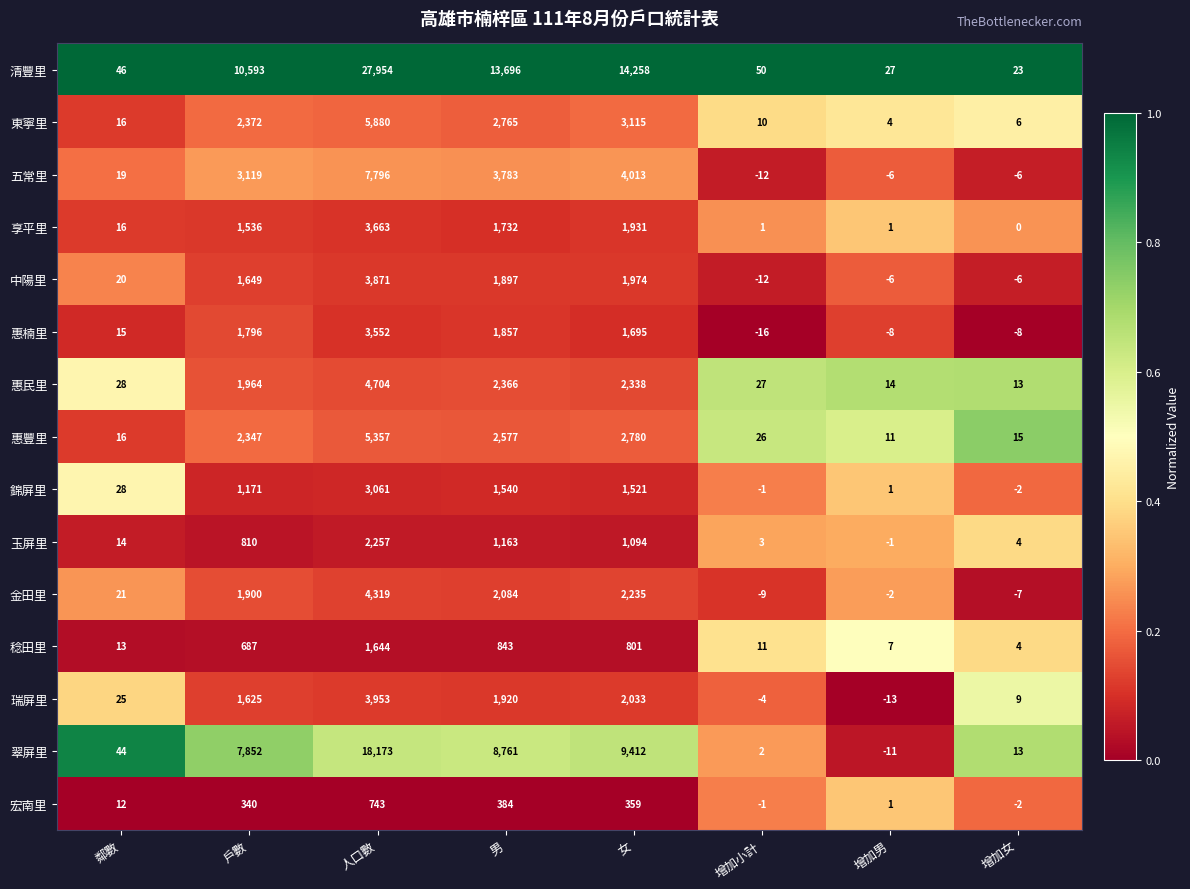

List the series in order of their peak value, lowest first.

宏南里, 稔田里, 玉屏里, 錦屏里, 惠楠里, 享平里, 中陽里, 瑞屏里, 金田里, 惠民里, 惠豐里, 東寧里, 五常里, 翠屏里, 清豐里